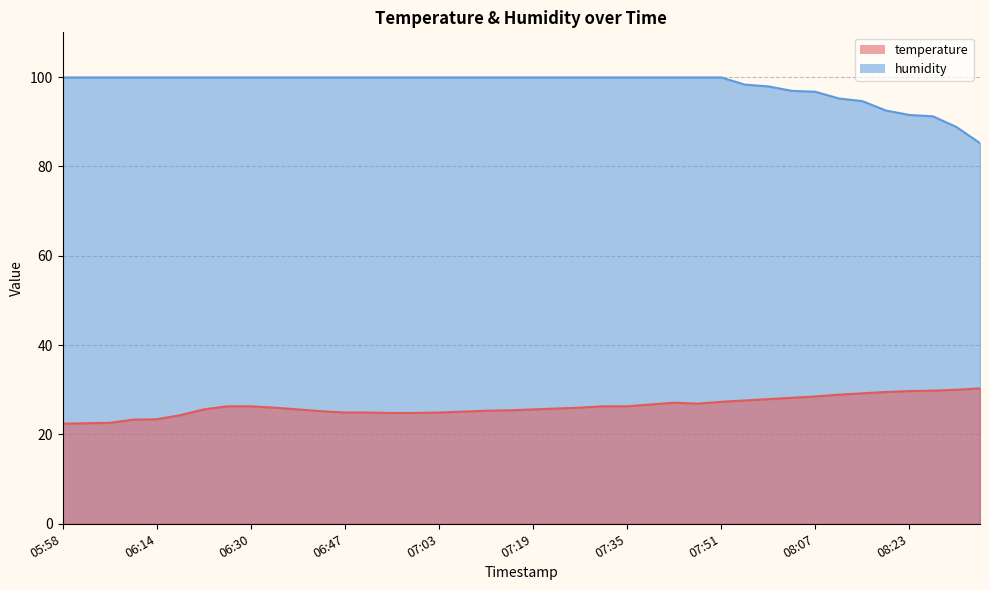

Which label corresponds to the smallest value in the chart?

05:58